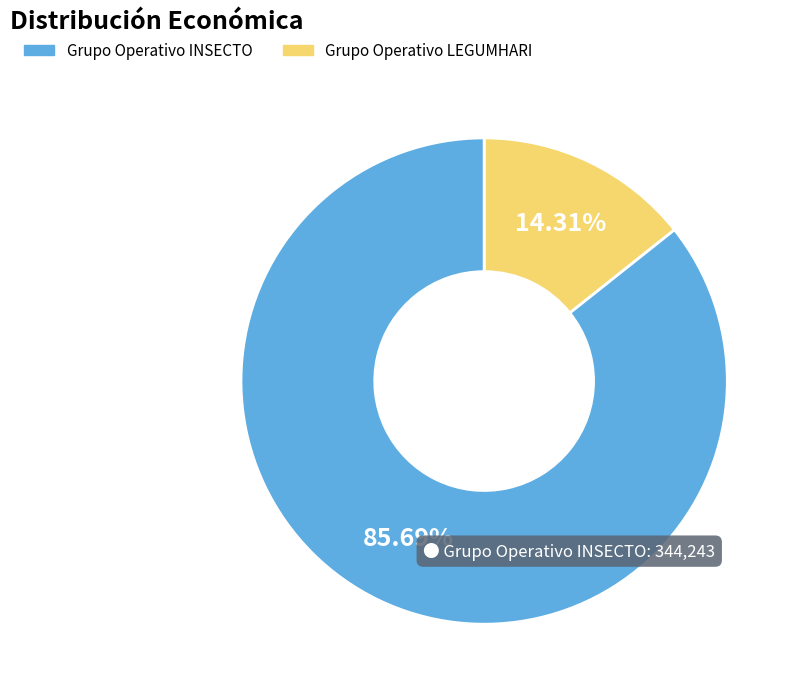

Does any single category account for the majority?

Yes